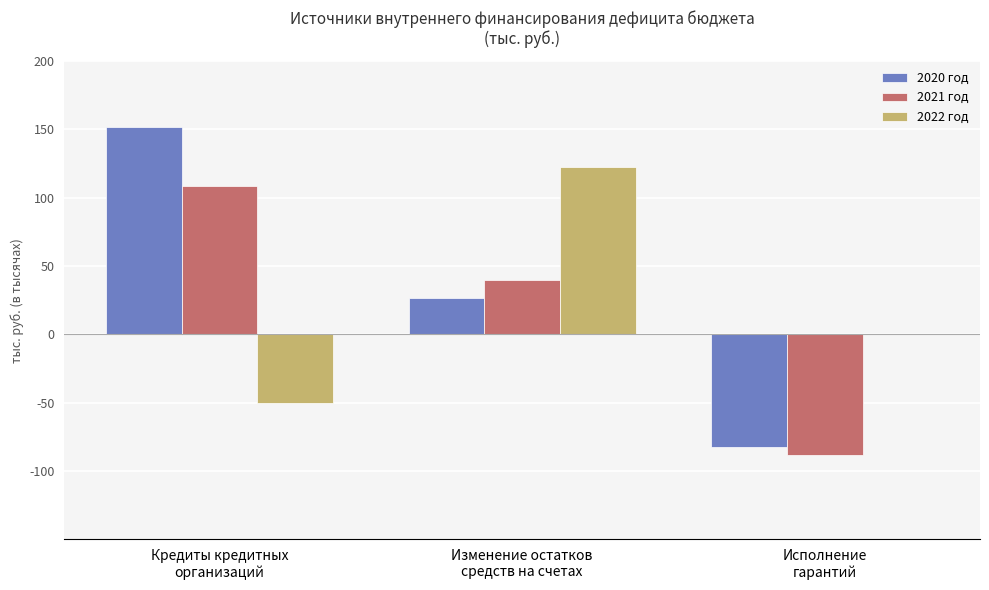

Where is 2021 год nearest to the value 10025?

Изменение остатков
средств на счетах